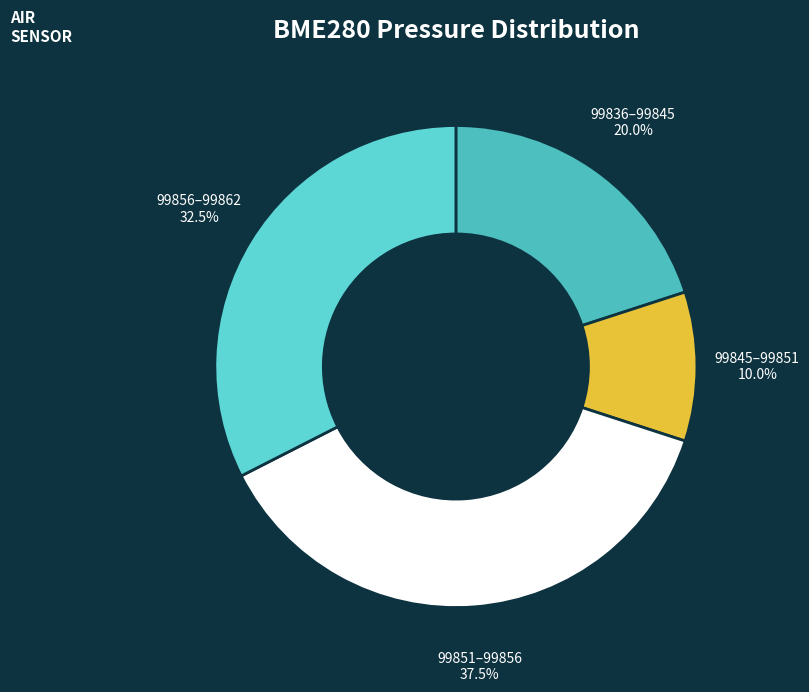

Is there any slice that represents more than half of the pie?

No